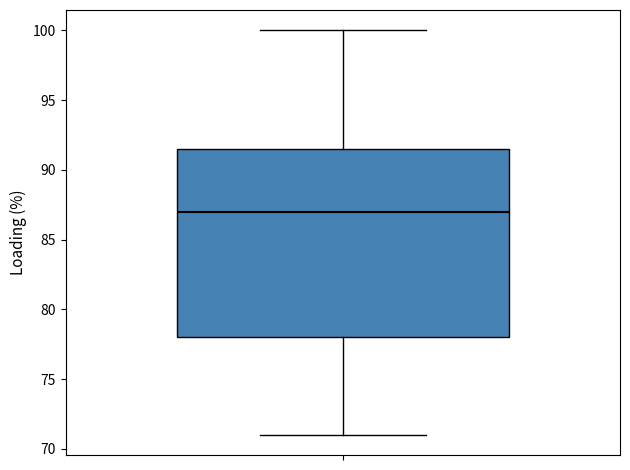

Where is the lower edge of the box on the y-axis? The values are not printed on the chart, so give them approximately, as read against the axis.

78.0